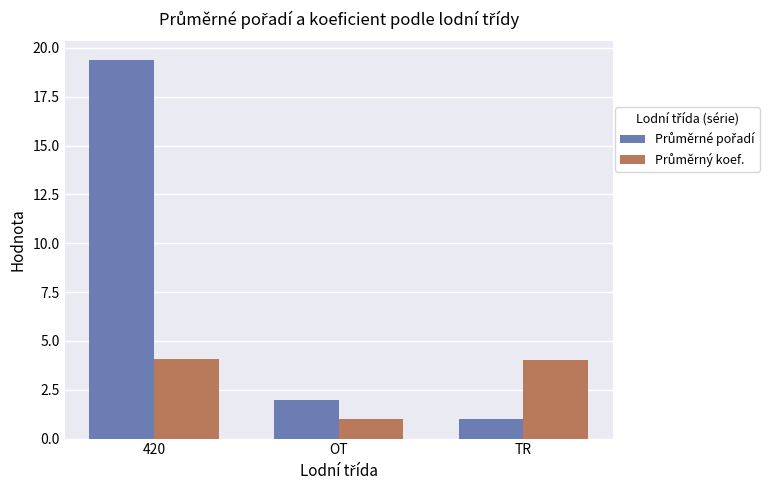

At which category is the sum across all series the highest?

420